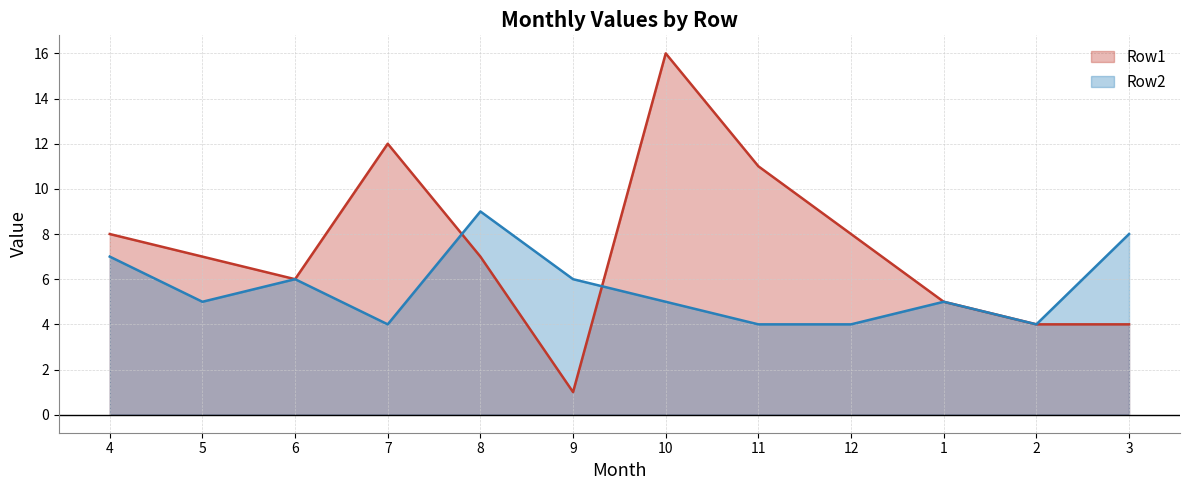

Which series has the largest range (max minus min)?

Row1